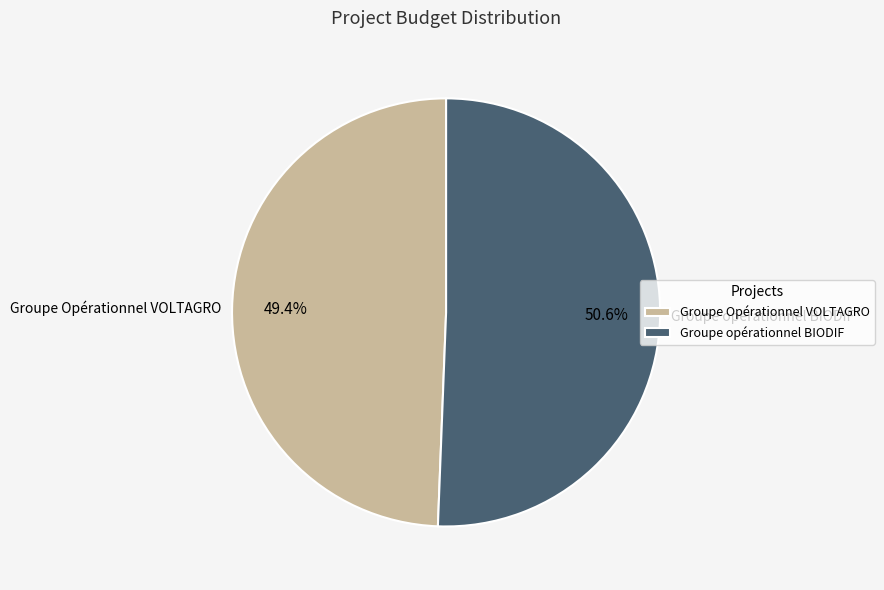

Between Groupe opérationnel BIODIF and Groupe Opérationnel VOLTAGRO, which is larger?

Groupe opérationnel BIODIF